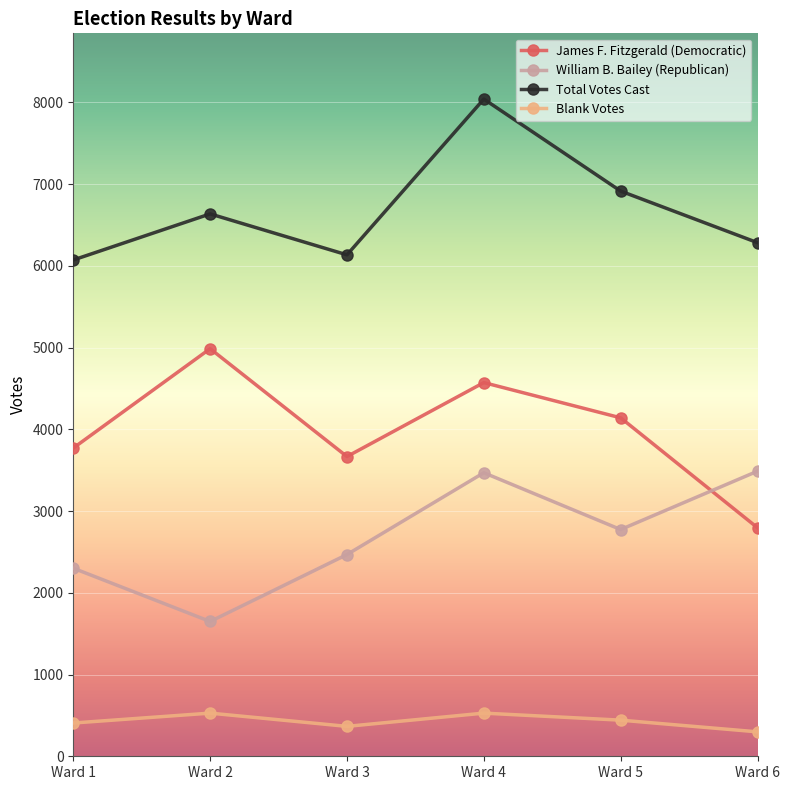

Rank the series at Ward 4 from lowest to highest value.

Blank Votes, William B. Bailey (Republican), James F. Fitzgerald (Democratic), Total Votes Cast